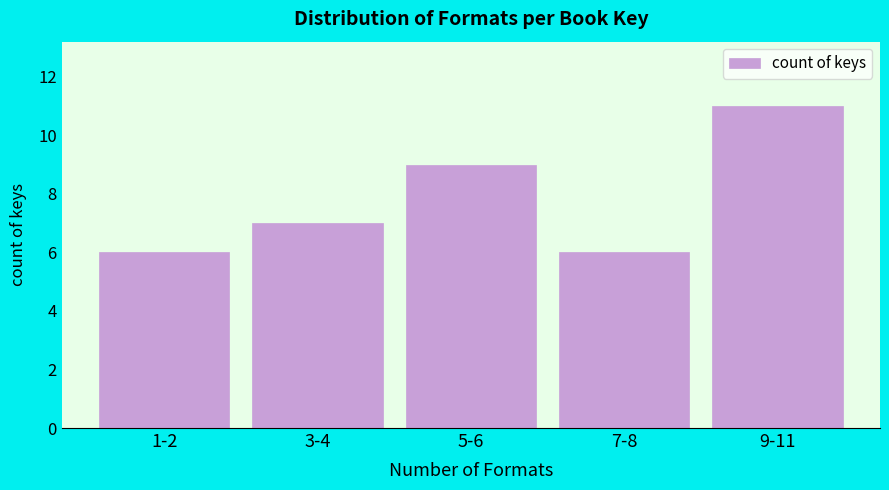

Reading right to left, what are all the values shown in this chart?

9-11=11	7-8=6	5-6=9	3-4=7	1-2=6